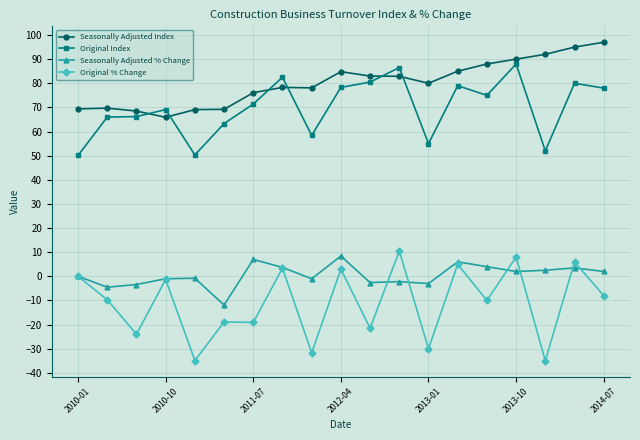

True or false: Seasonally Adjusted % Change and Original Index cross at least once.

False